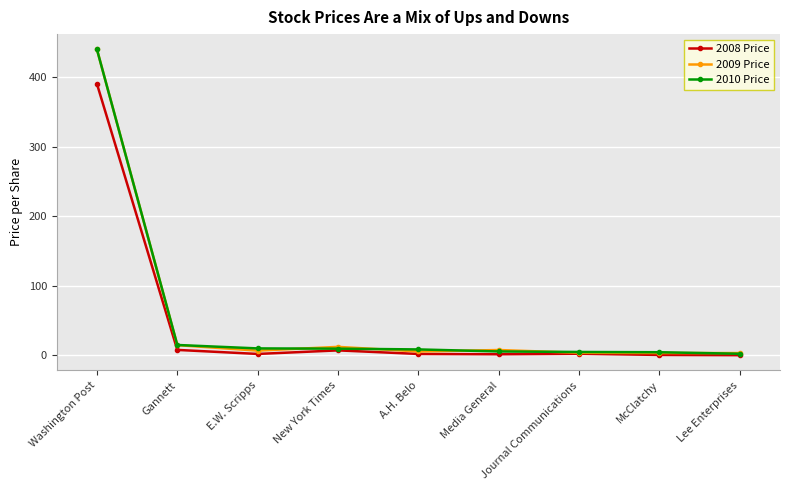

What is the label of the 6th point from the right?

New York Times